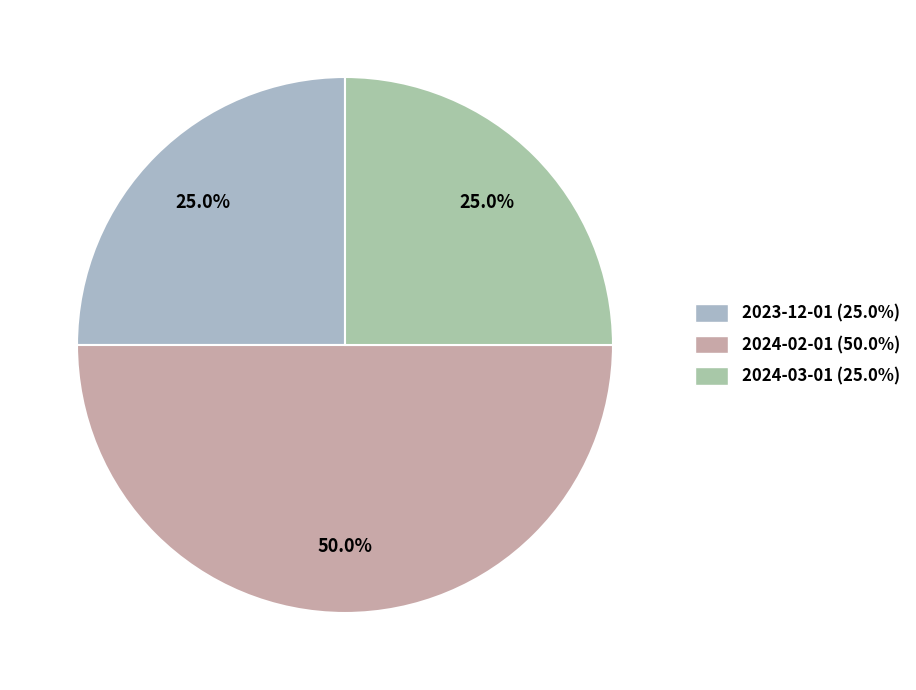

How many slices are in this pie chart?

3